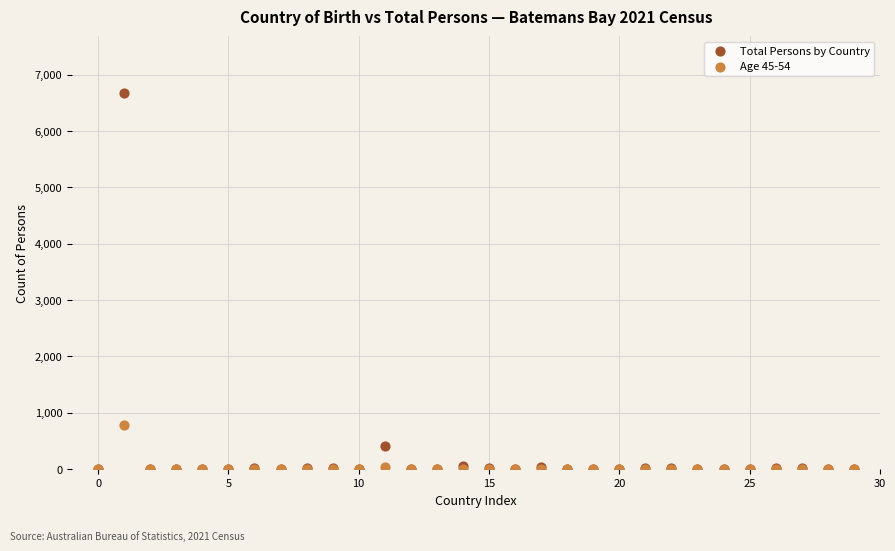

In the Total Persons by Country series, what Y value is closest to 3339?

418